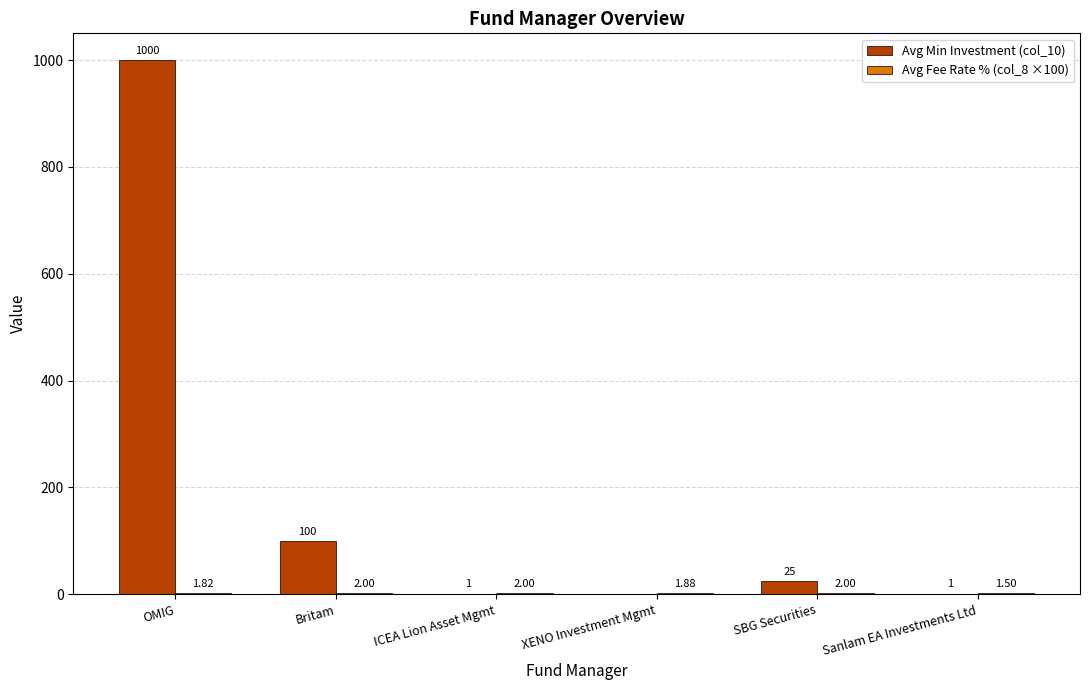

Between ICEA Lion Asset Mgmt and SBG Securities, which series saw the biggest shift?

Avg Min Investment (col_10)